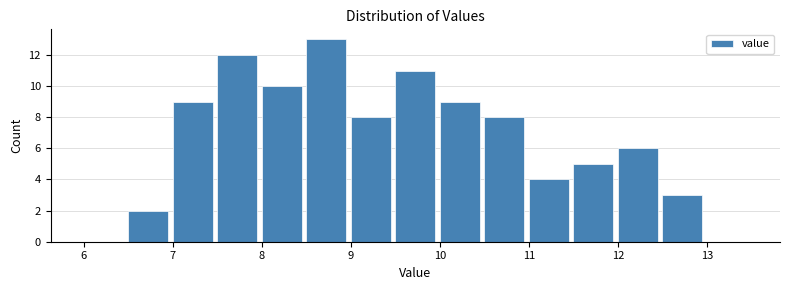

Reading left to right, transcribe this chart: for each bar, give the range it covers on the x-axis and its height. The values are not printed on the chart, so give them approximately, as read against the axis.

6.0 to 6.5: 0
6.5 to 7.0: 2
7.0 to 7.5: 9
7.5 to 8.0: 12
8.0 to 8.5: 10
8.5 to 9.0: 13
9.0 to 9.5: 8
9.5 to 10.0: 11
10.0 to 10.5: 9
10.5 to 11.0: 8
11.0 to 11.5: 4
11.5 to 12.0: 5
12.0 to 12.5: 6
12.5 to 13.0: 3
13.0 to 13.5: 0